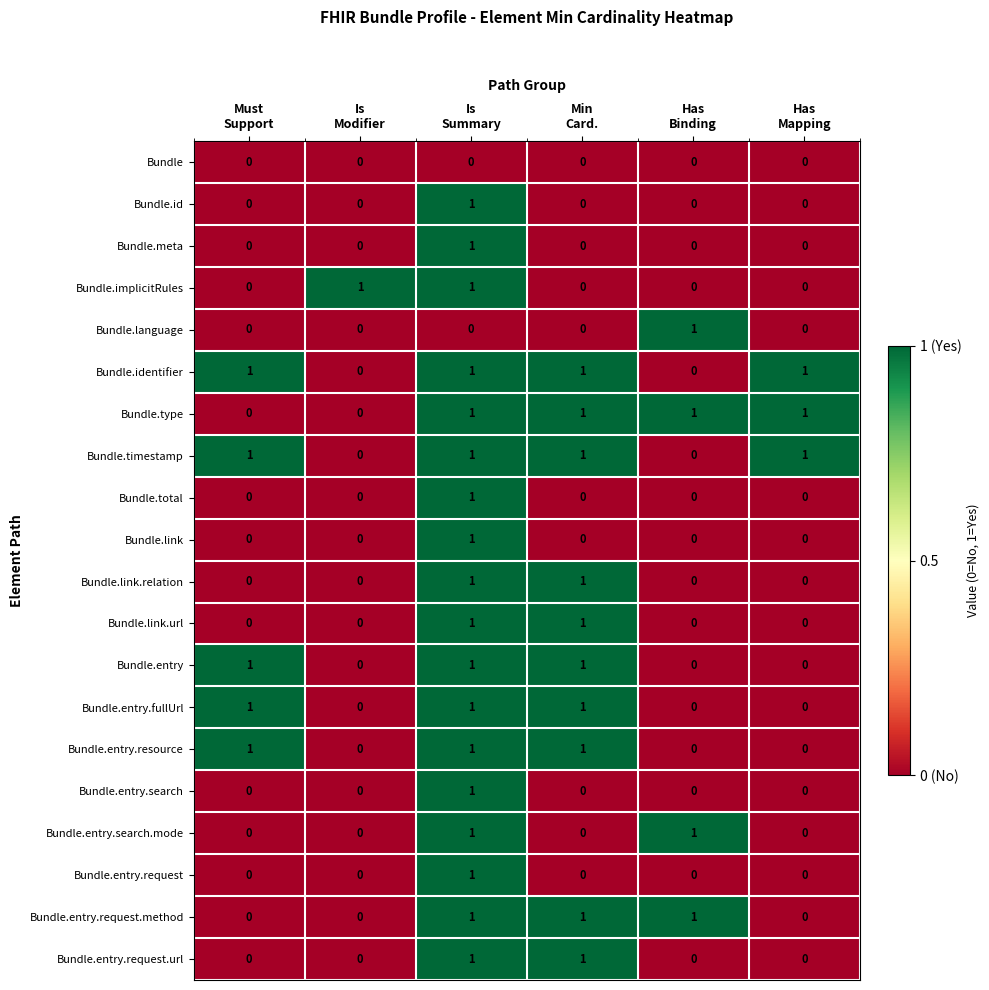

How many data points does each series have?

6